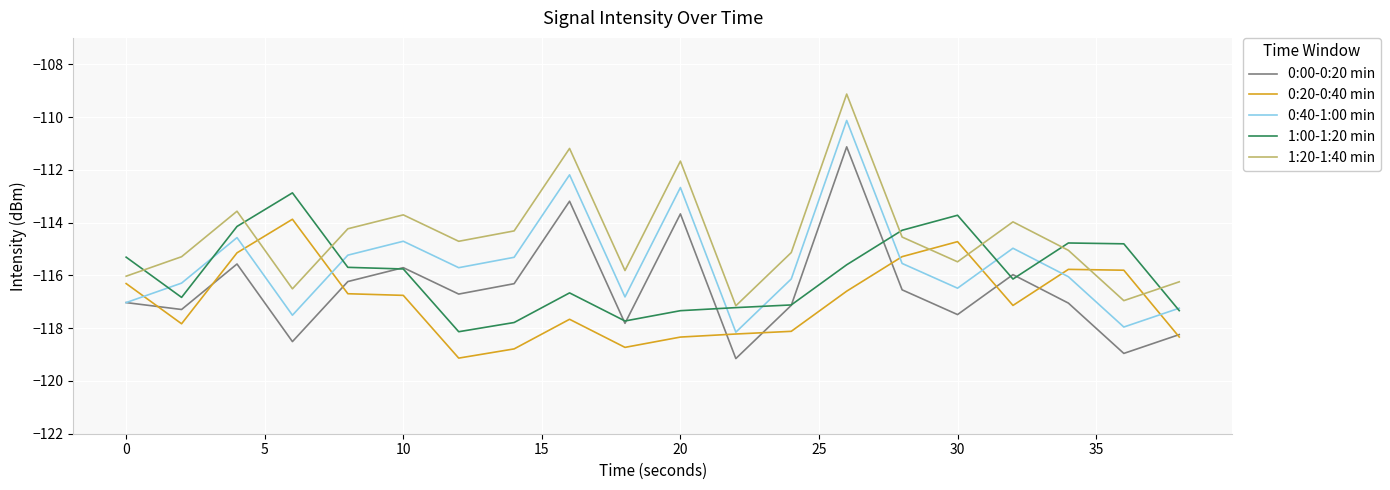

Rank the series by their average value, from highest to lowest.

1:20-1:40 min, 0:40-1:00 min, 1:00-1:20 min, 0:00-0:20 min, 0:20-0:40 min